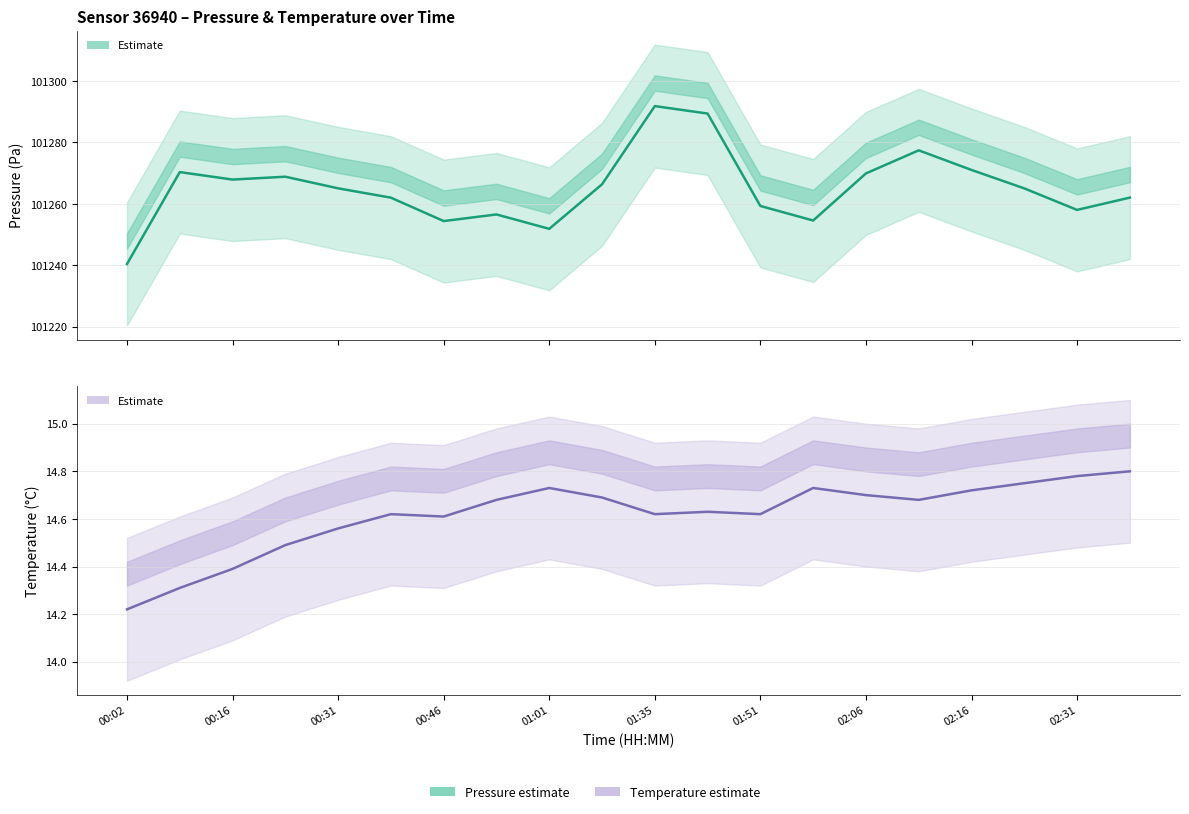

What is the smallest value displayed?

14.2